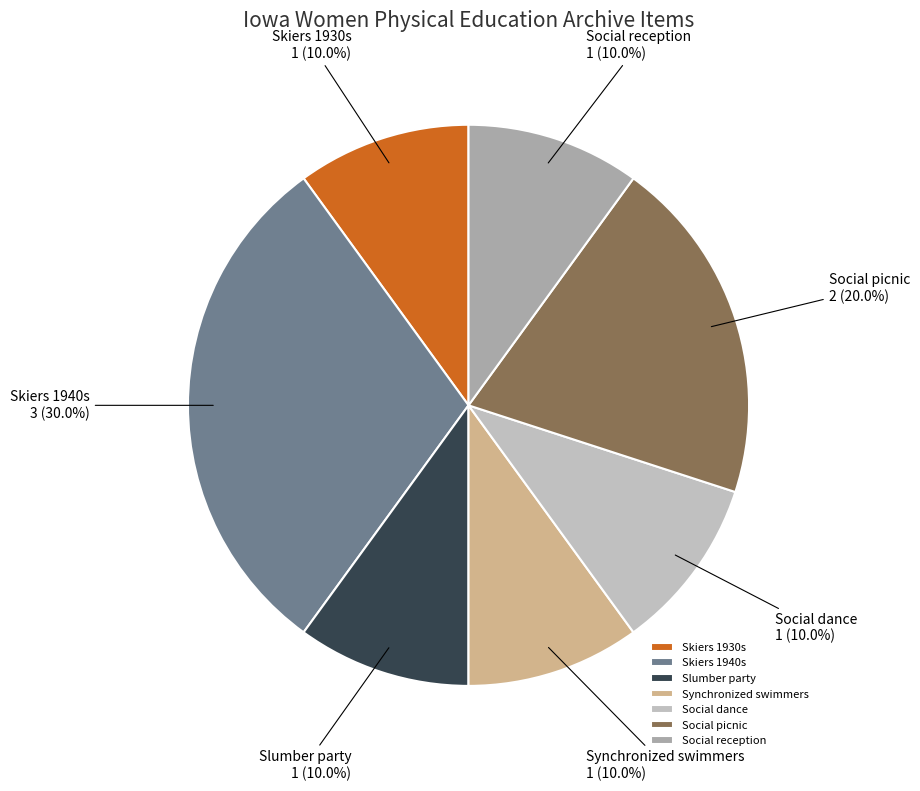

Is there a majority slice in this chart?

No